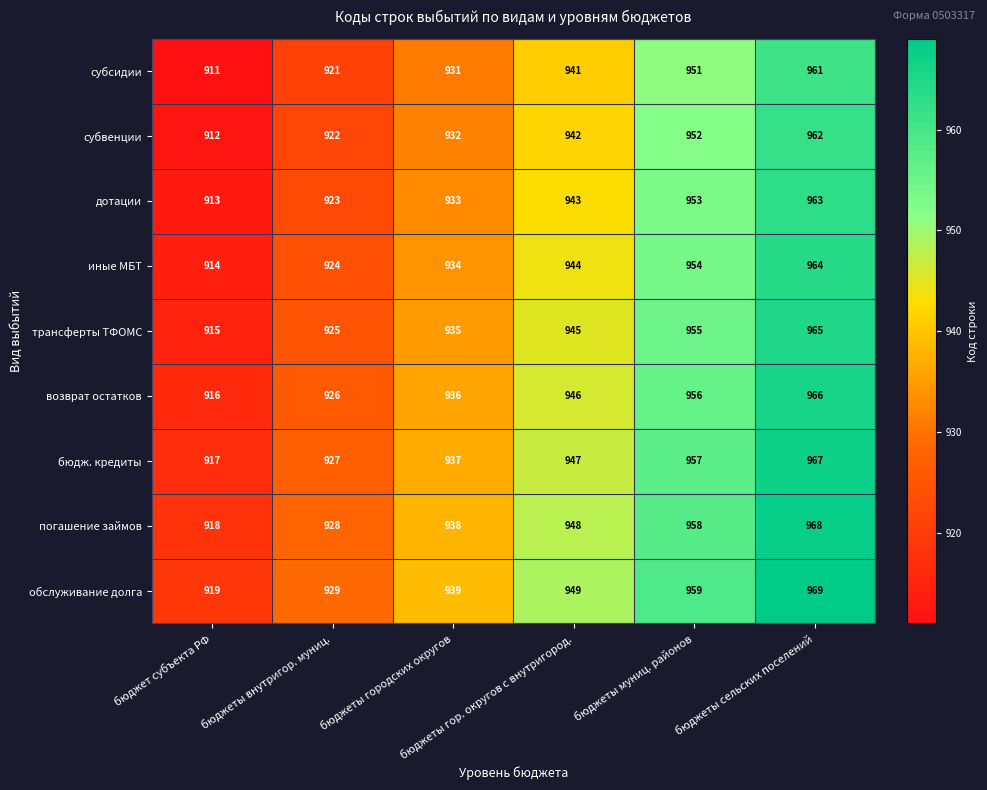

What is the difference between the maximum and second lowest values in the субсидии series?

40